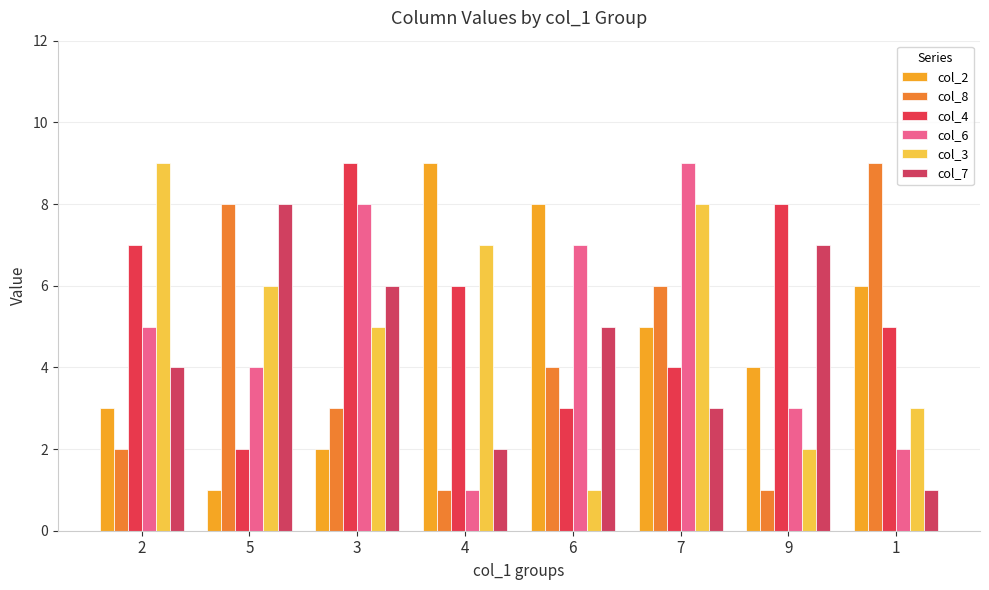

Are the bars grouped side by side (vs. stacked)?

Yes